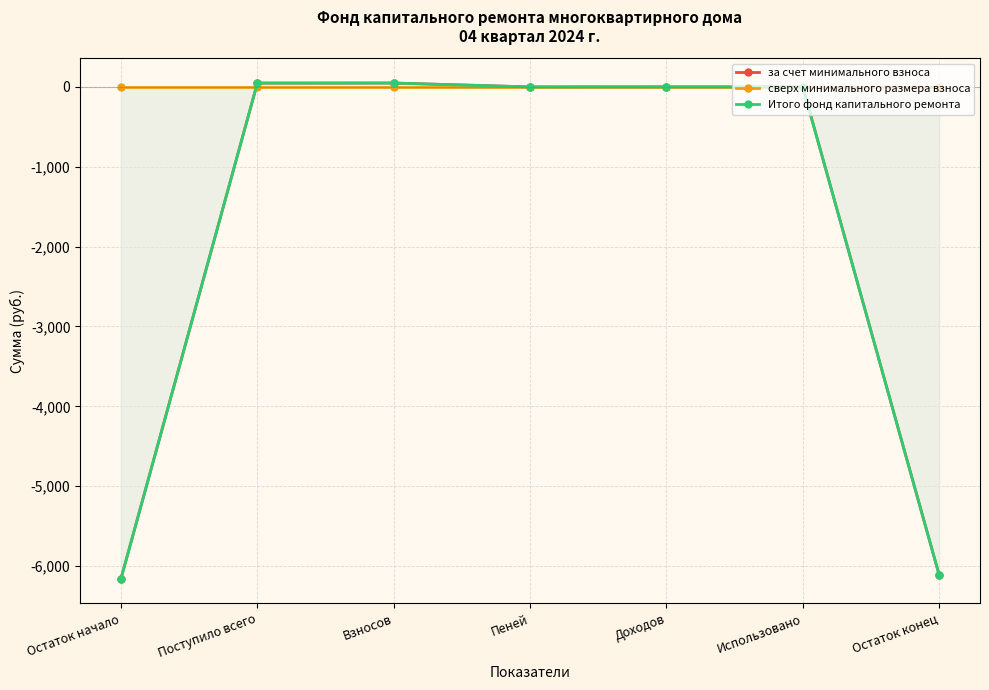

How many distinct data groups are displayed?

3